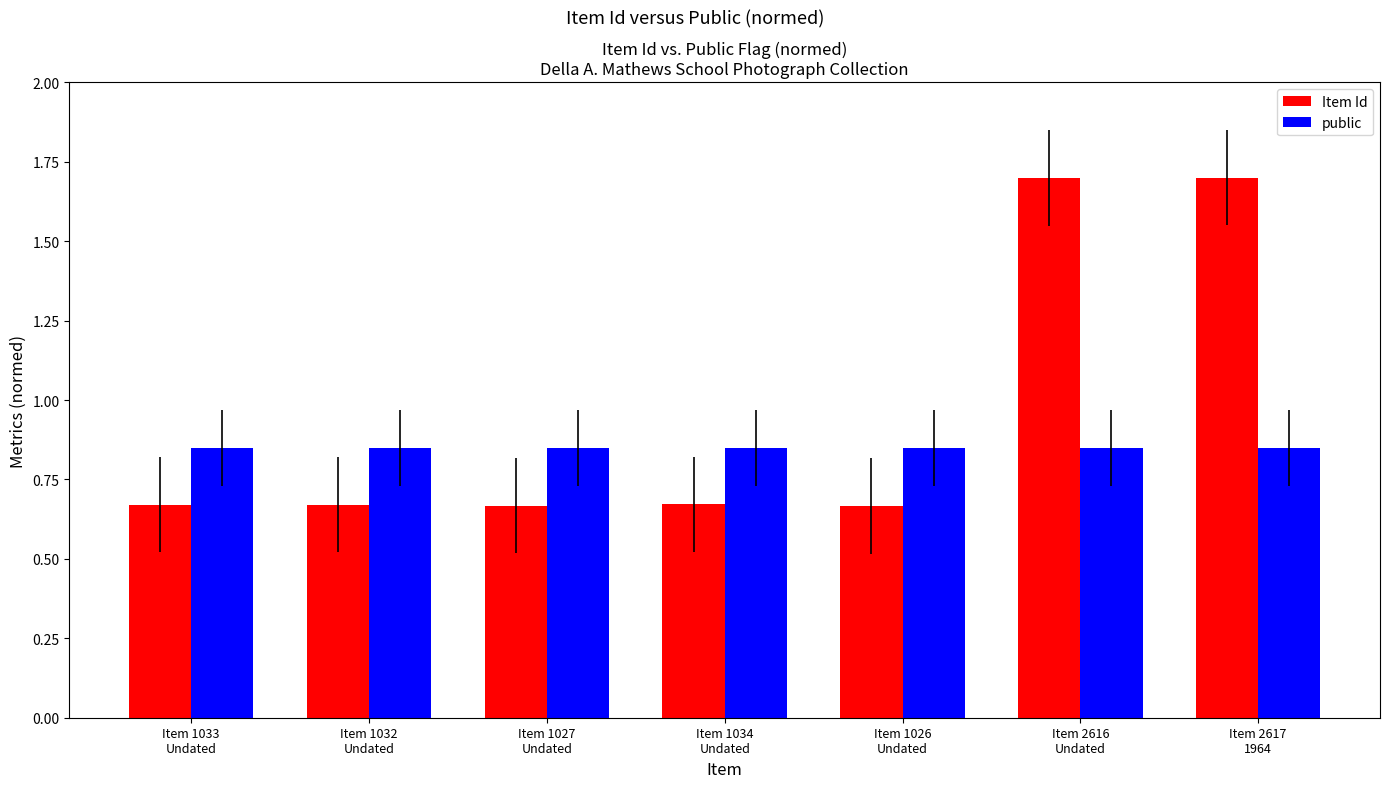

Are the bars grouped side by side (vs. stacked)?

Yes